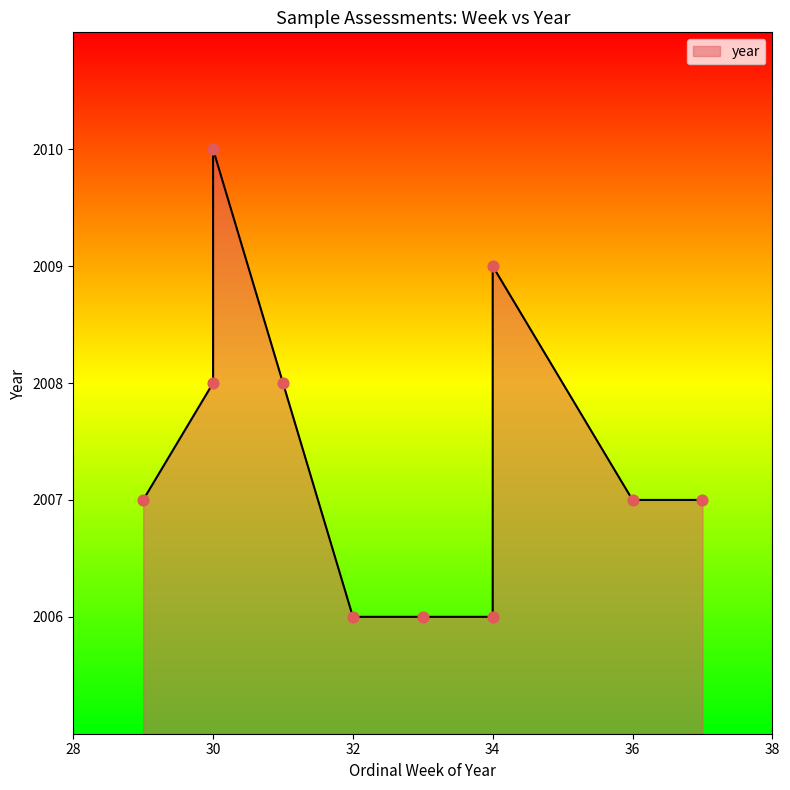

Approximately how many times larger is the value at 6 compared to 8?

1.0